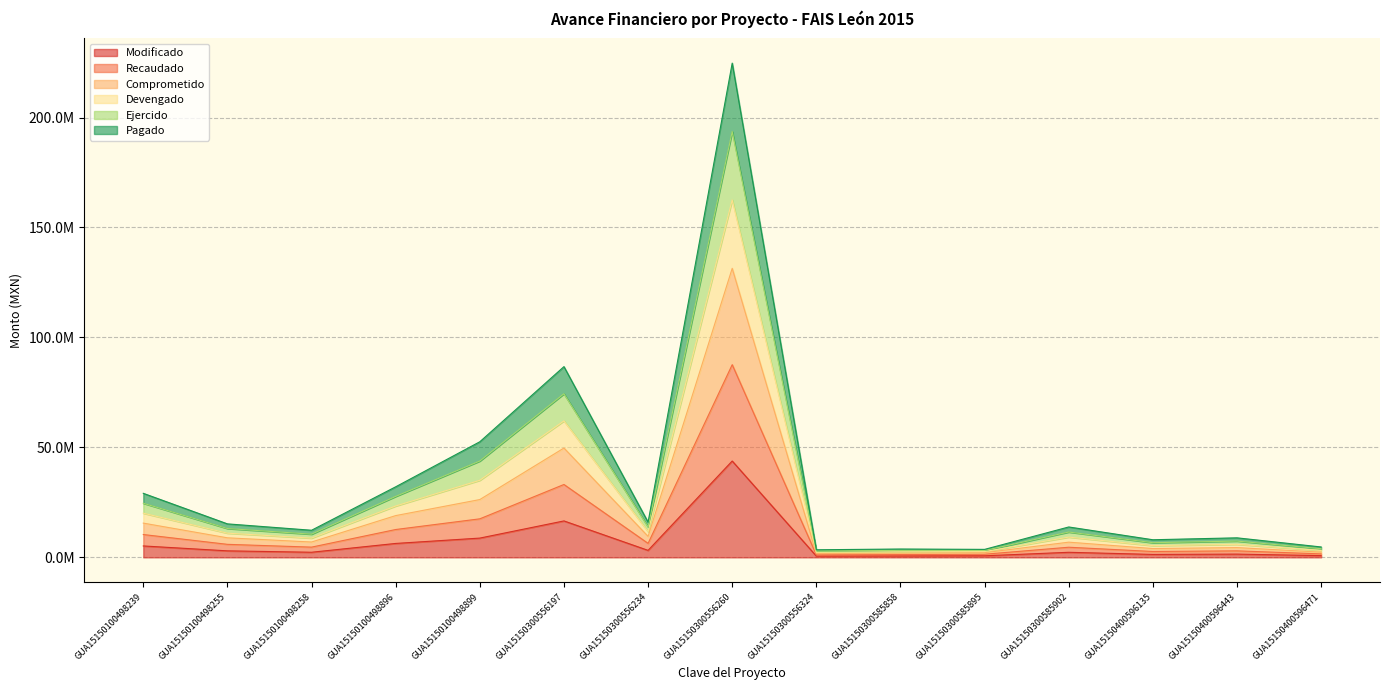

Rank the series by their maximum value, from lowest to highest.

Modificado, Recaudado, Comprometido, Pagado, Ejercido, Devengado